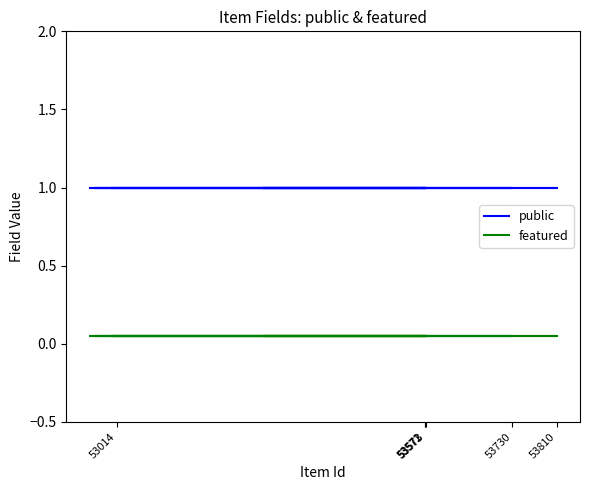

How many distinct data groups are displayed?

2